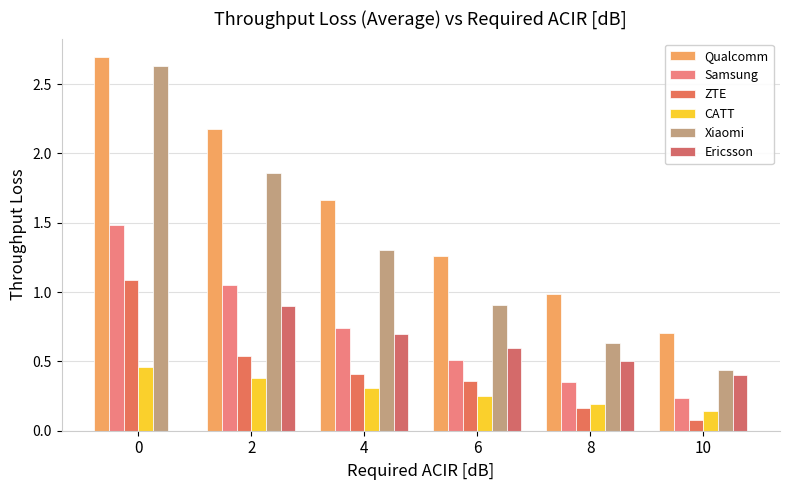

Rank the series by their maximum value, from lowest to highest.

CATT, Ericsson, ZTE, Samsung, Xiaomi, Qualcomm